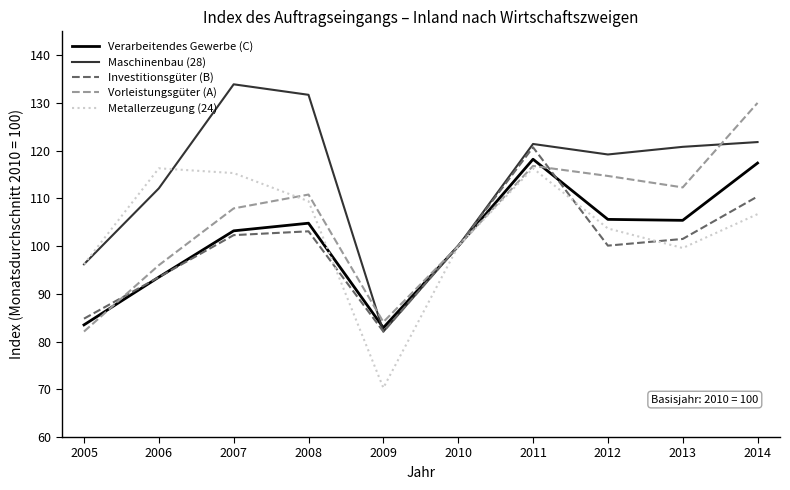

Where is the first local minimum for Verarbeitendes Gewerbe (C)?

2009